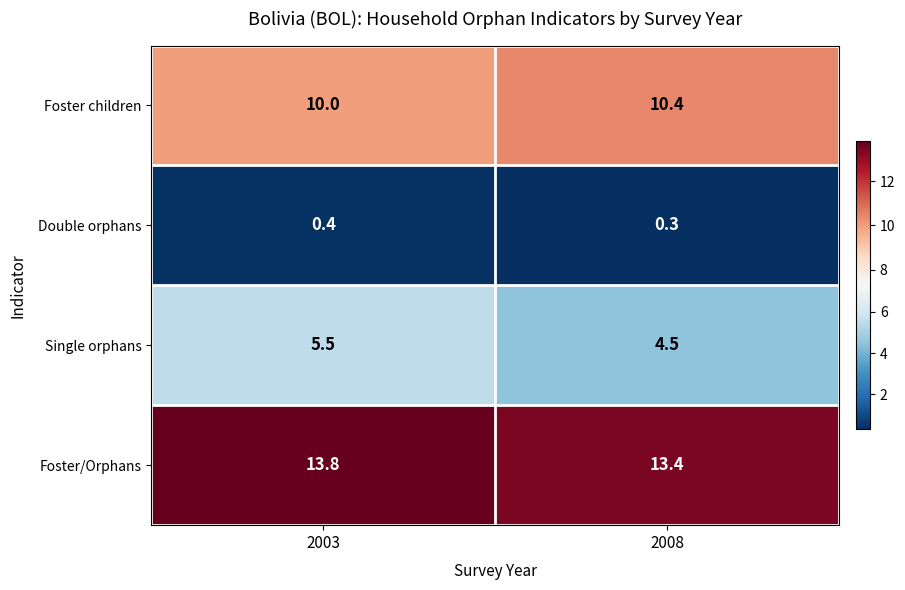

At which category is the sum across all series the highest?

2003